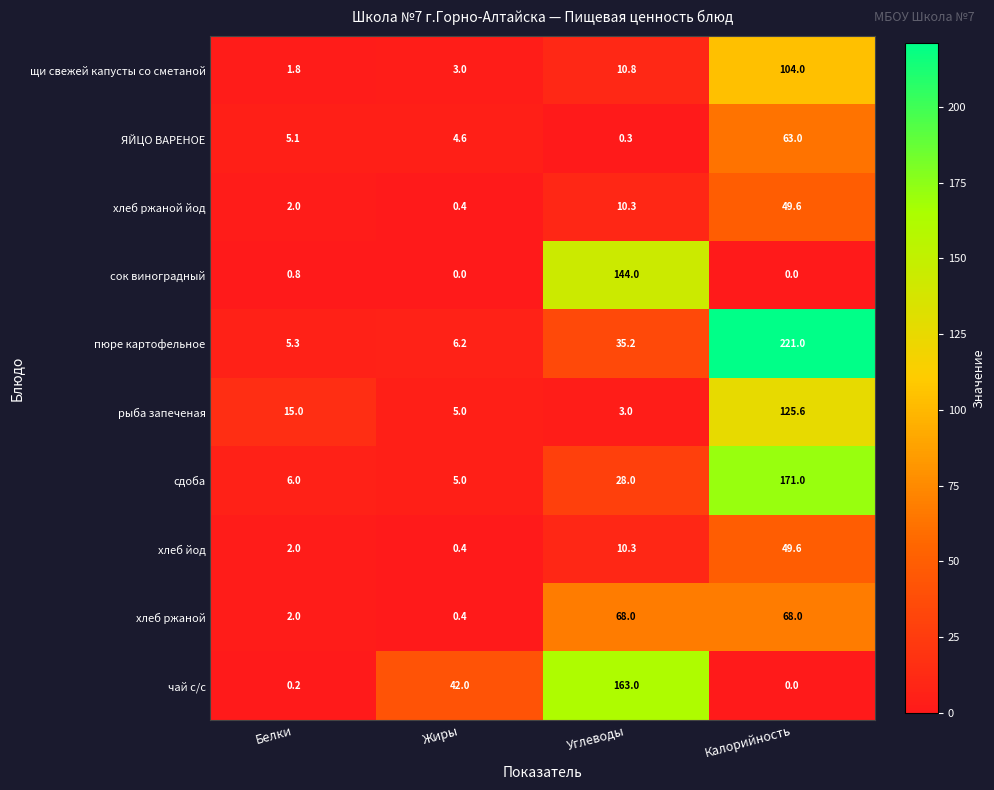

Which category has the highest value across all series?

Калорийность